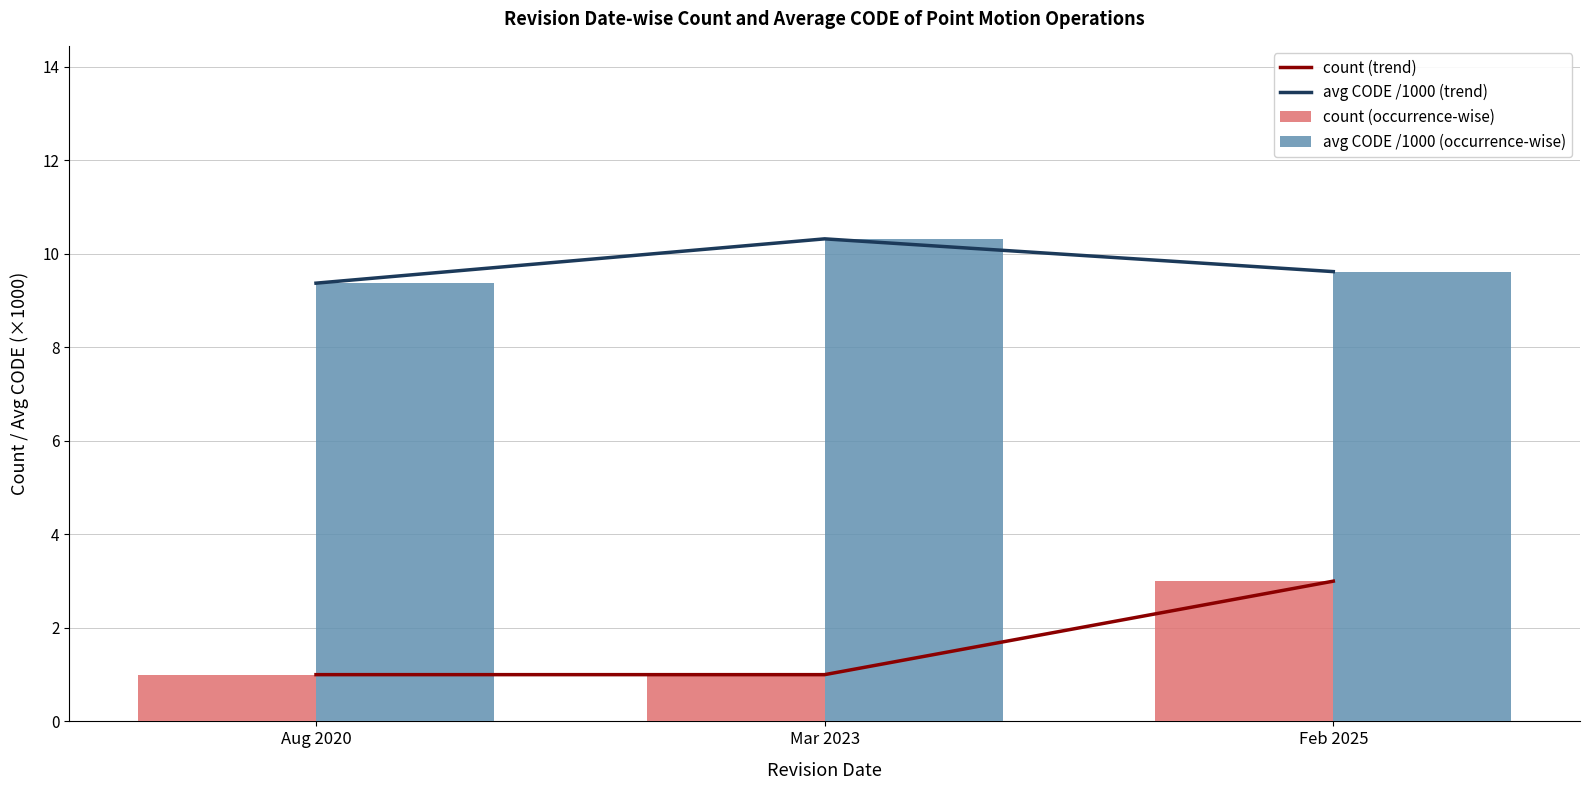

What value does the count (occurrence-wise) series have at Aug 2020?

1.0